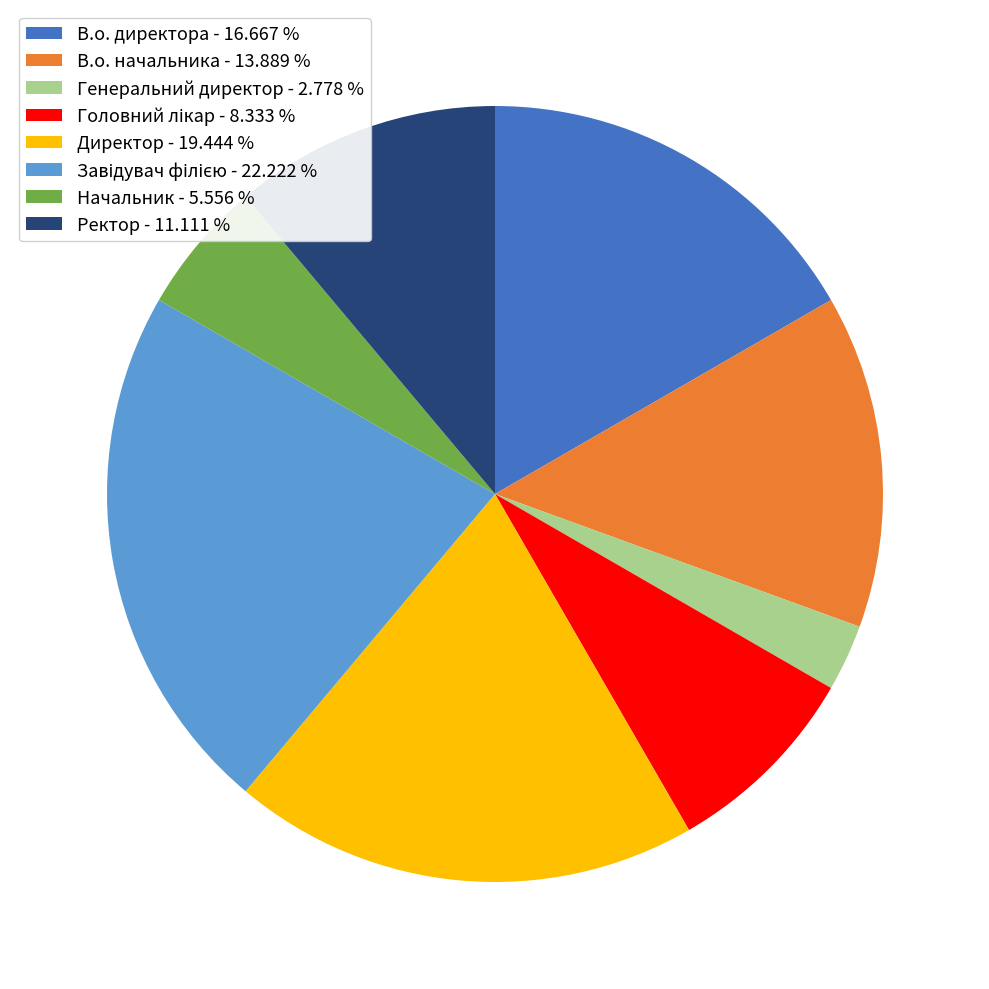

Does any single category account for the majority?

No